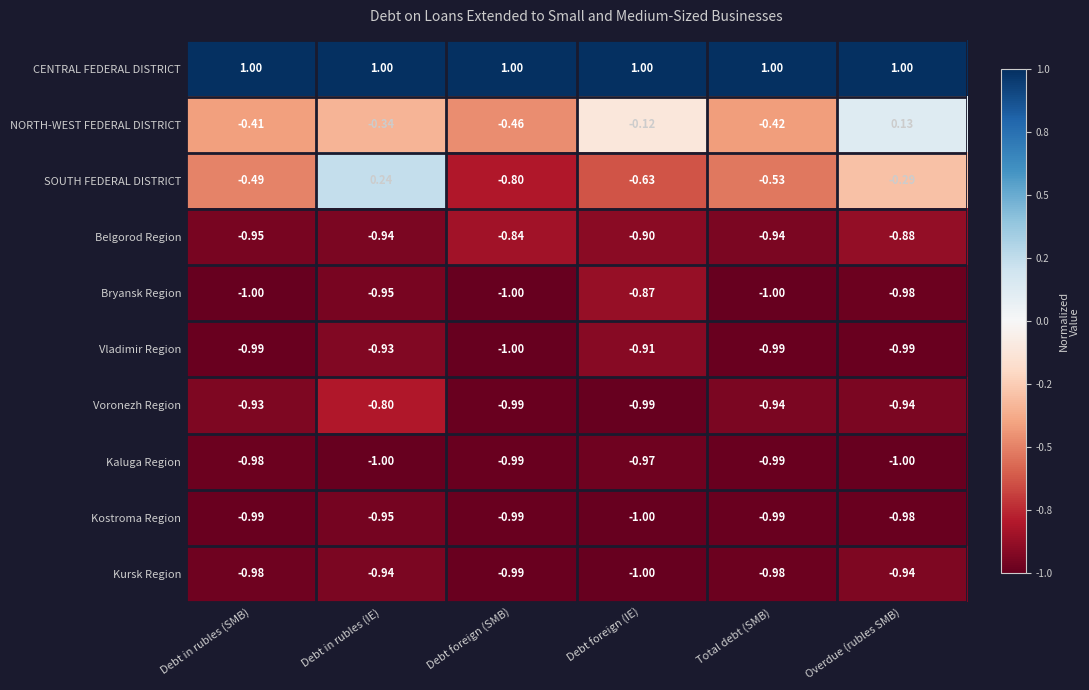

Which series changed the most between Total debt (SMB) and Overdue (rubles SMB)?

NORTH-WEST FEDERAL DISTRICT